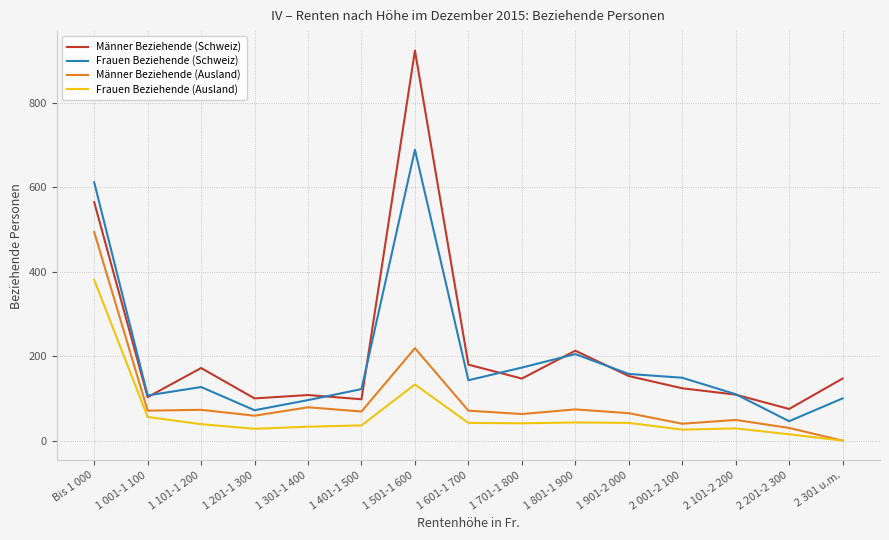

Is this an area chart (filled region under the line)?

No